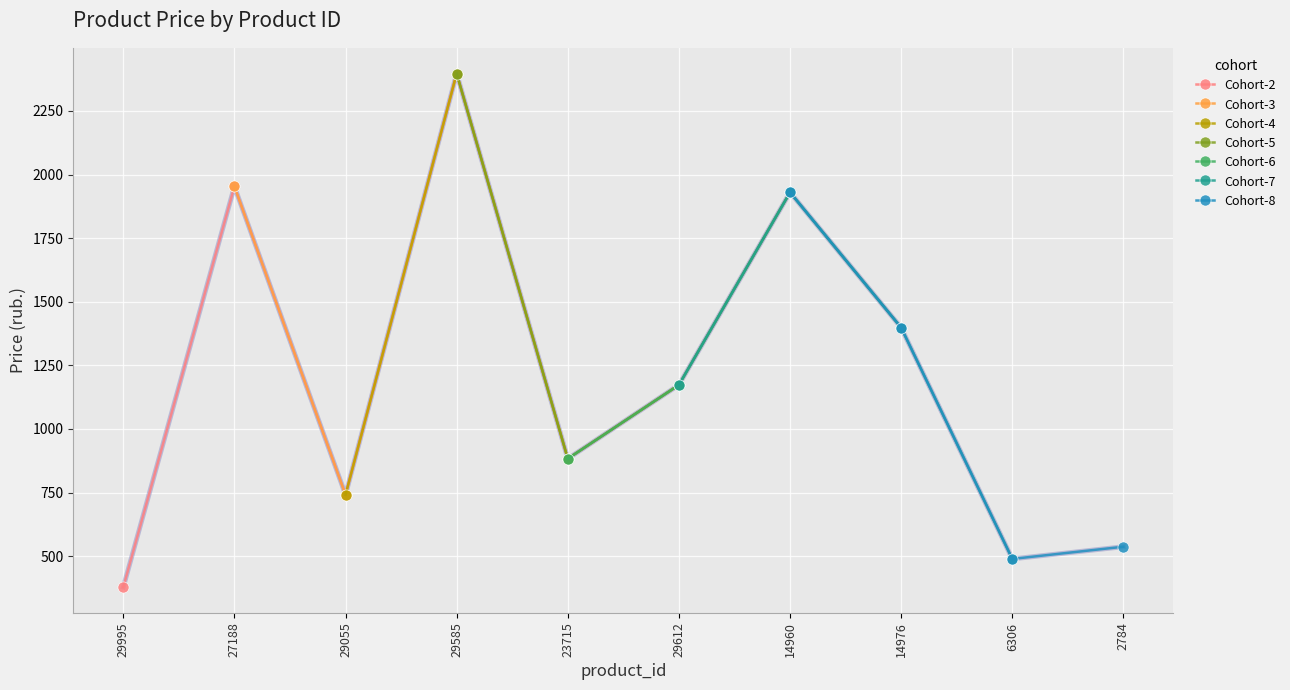

What is the minimum value shown in the chart?

378